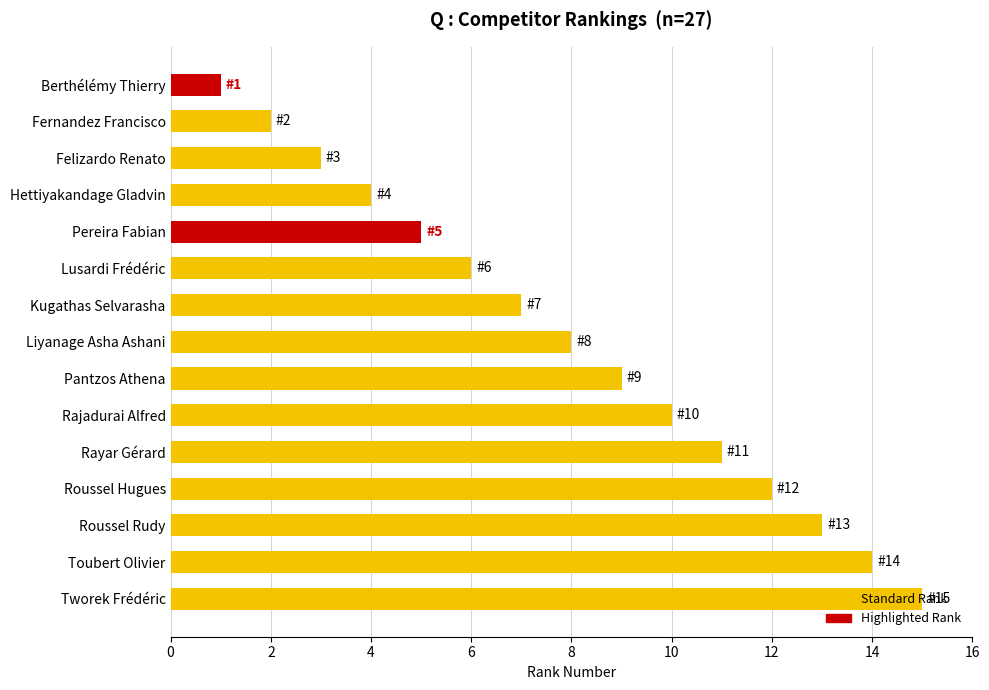

Count the number of categories in the chart.

15